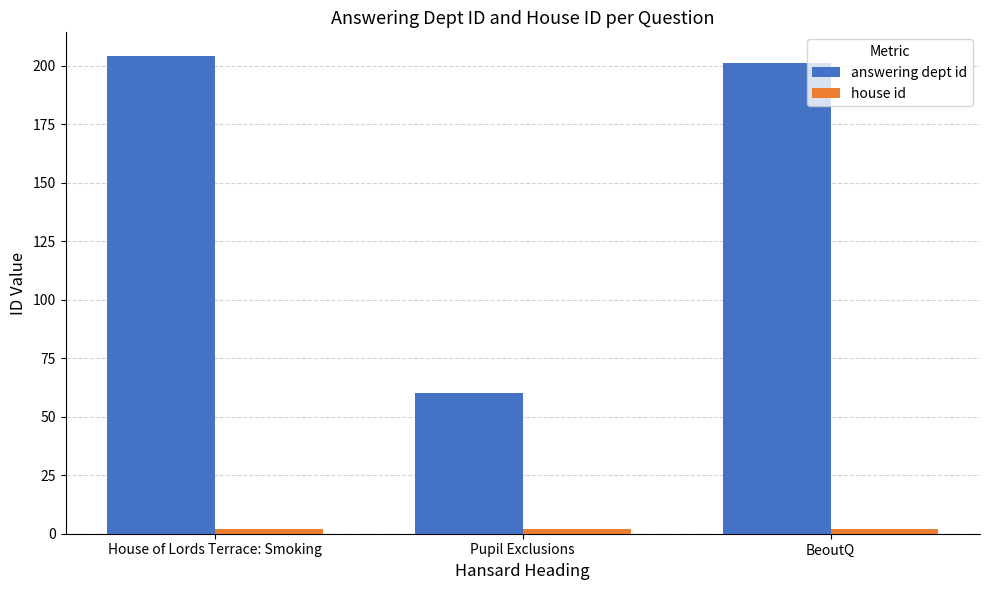

True or false: answering dept id has a value of 204 at House of Lords Terrace: Smoking.

True